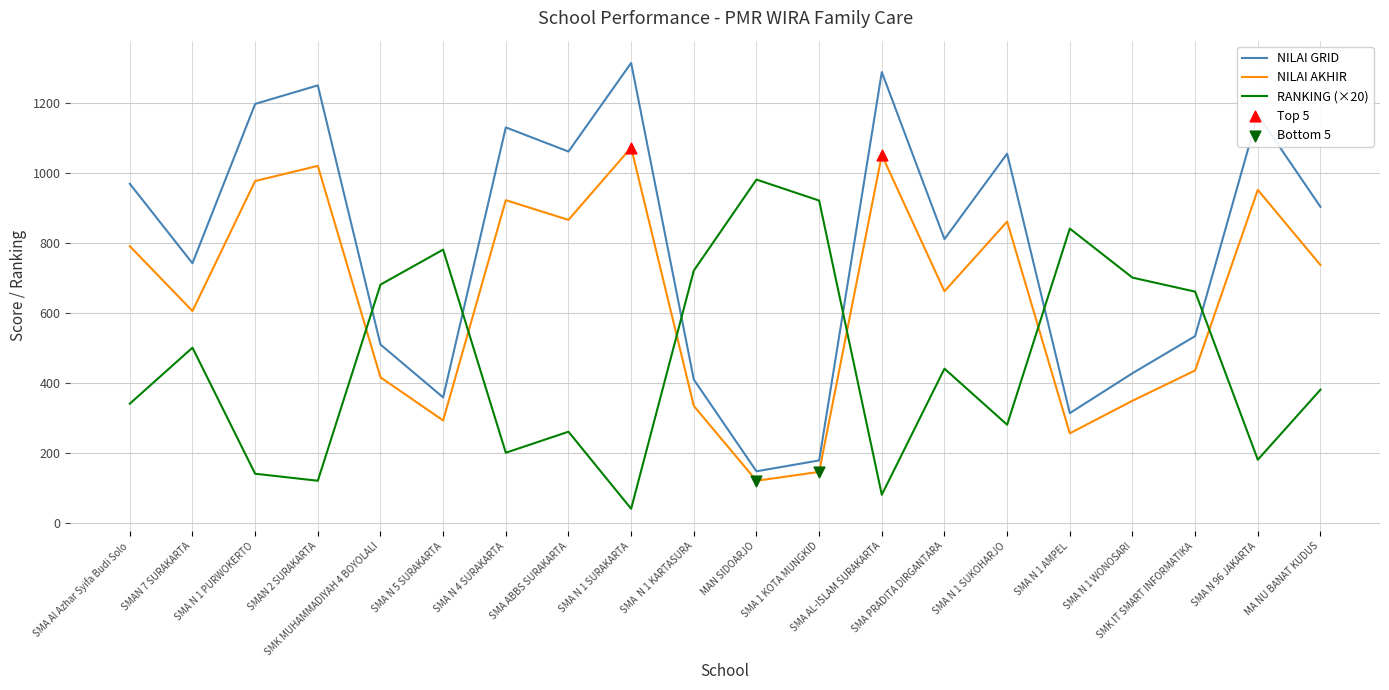

What is the total value across all series at SMA N 5 SURAKARTA?

1430.1